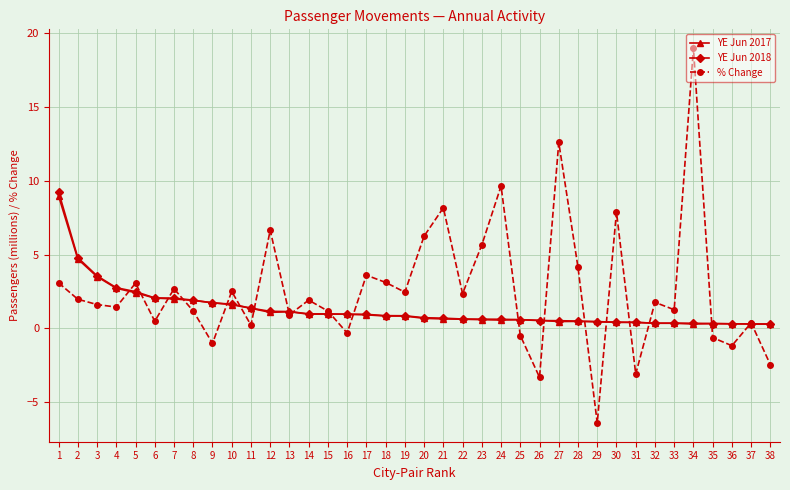

Which series has the widest spread of values?

% Change